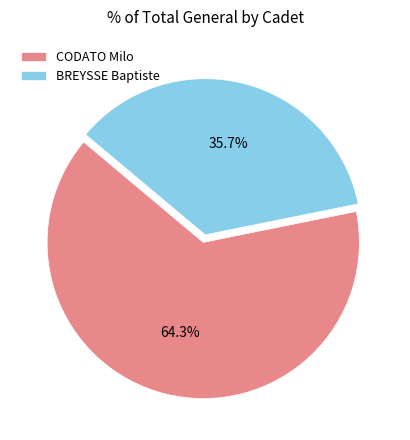

To the nearest percent, what portion does CODATO Milo represent?

64%